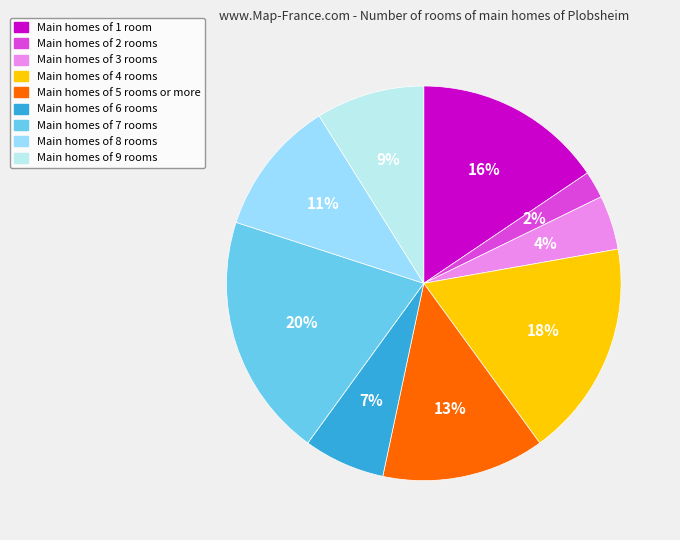

True or false: Main homes of 4 rooms accounts for 33% of the total.

False